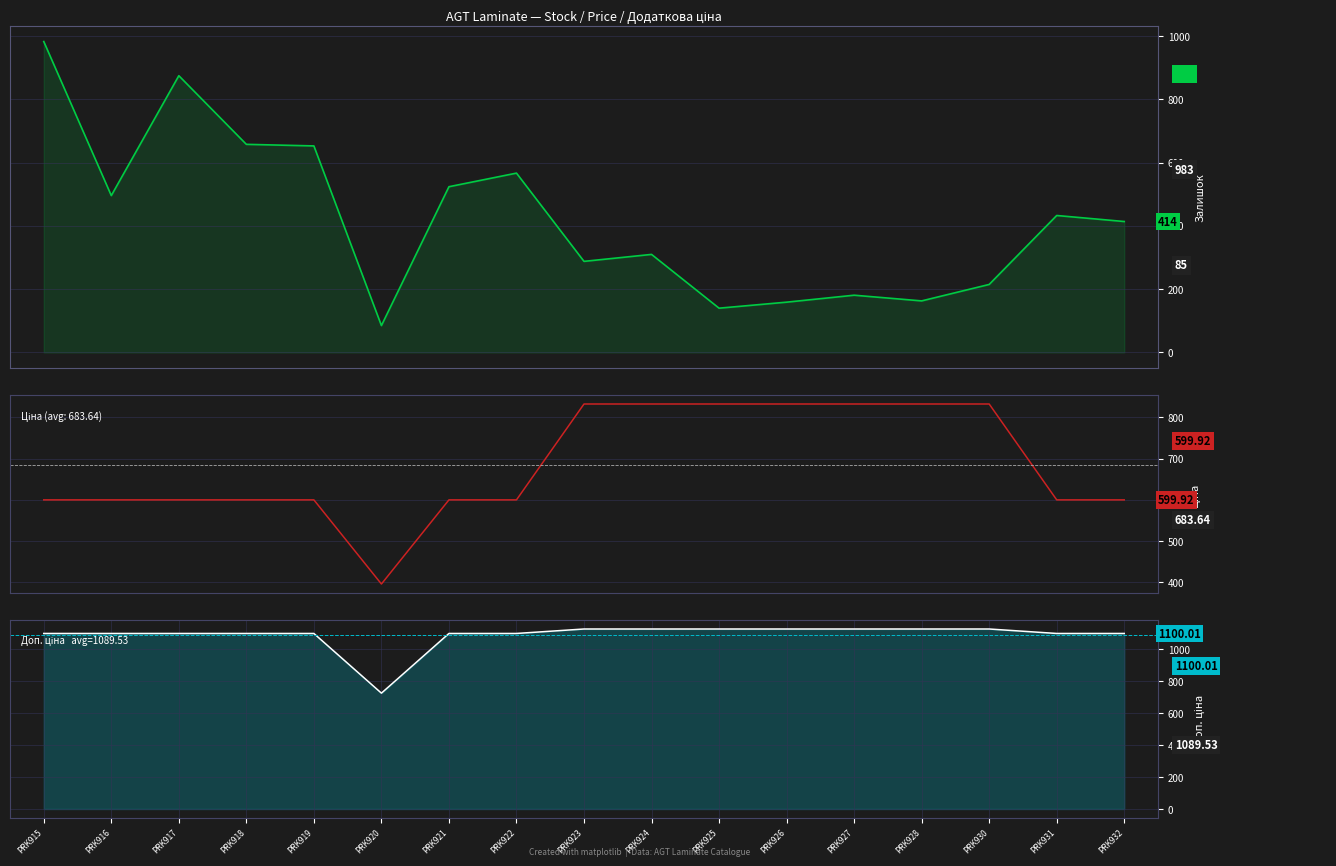

What is the difference between the maximum and second lowest values in the Залишок series?

843.0